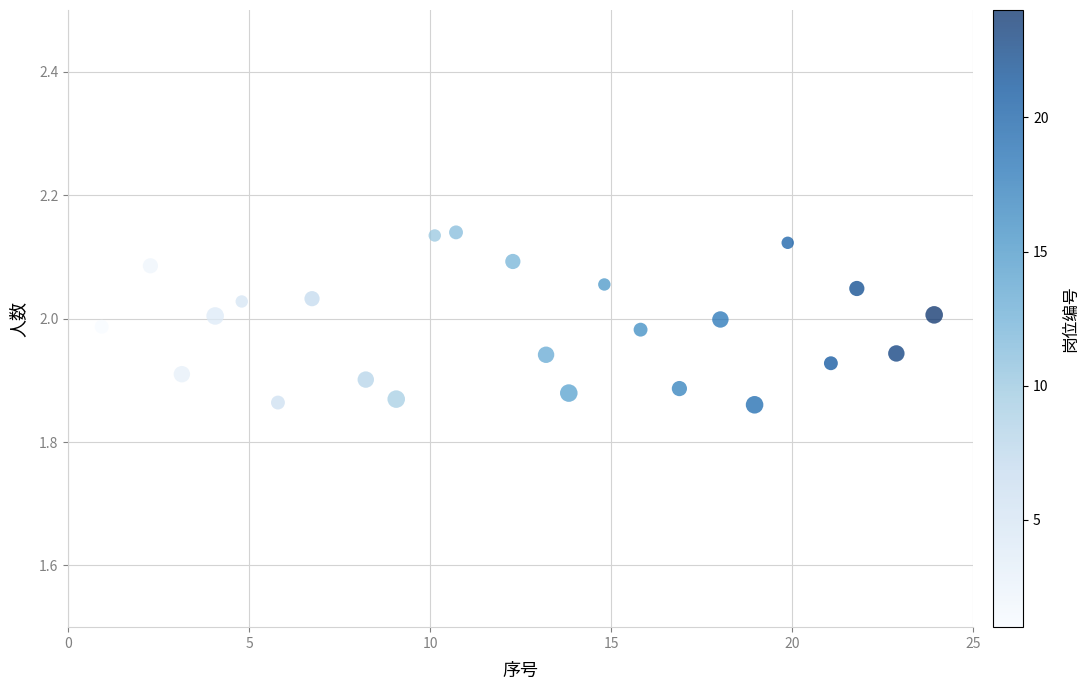

What is the range of X values (max minus min)?

23.0